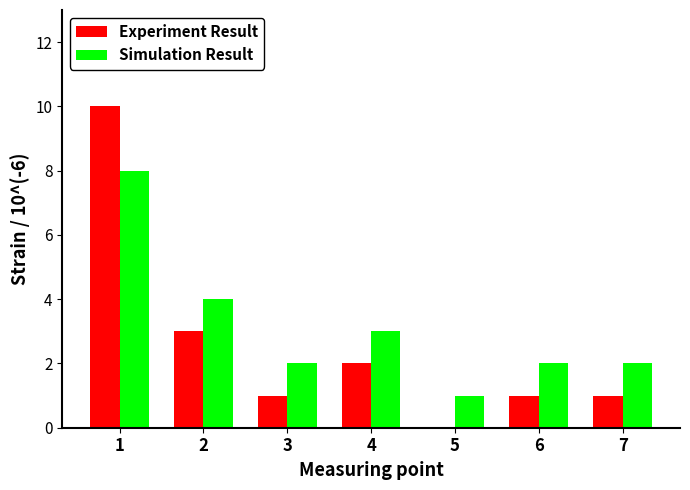

The Experiment Result series shows 2 at 3. True or false?

False